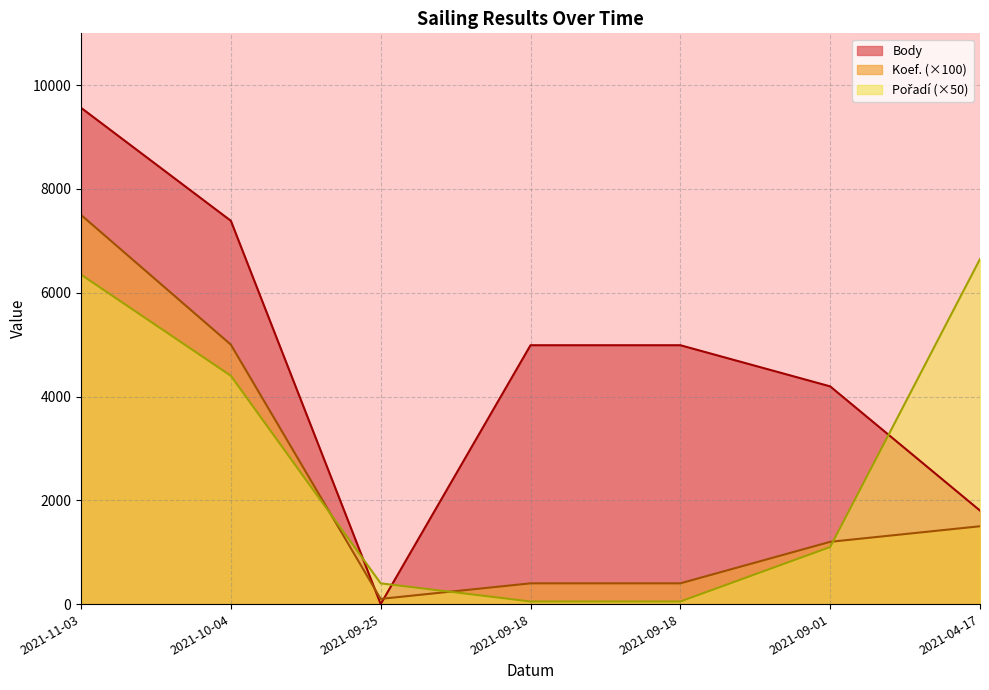

True or false: Pořadí and Koef. cross at least once.

True